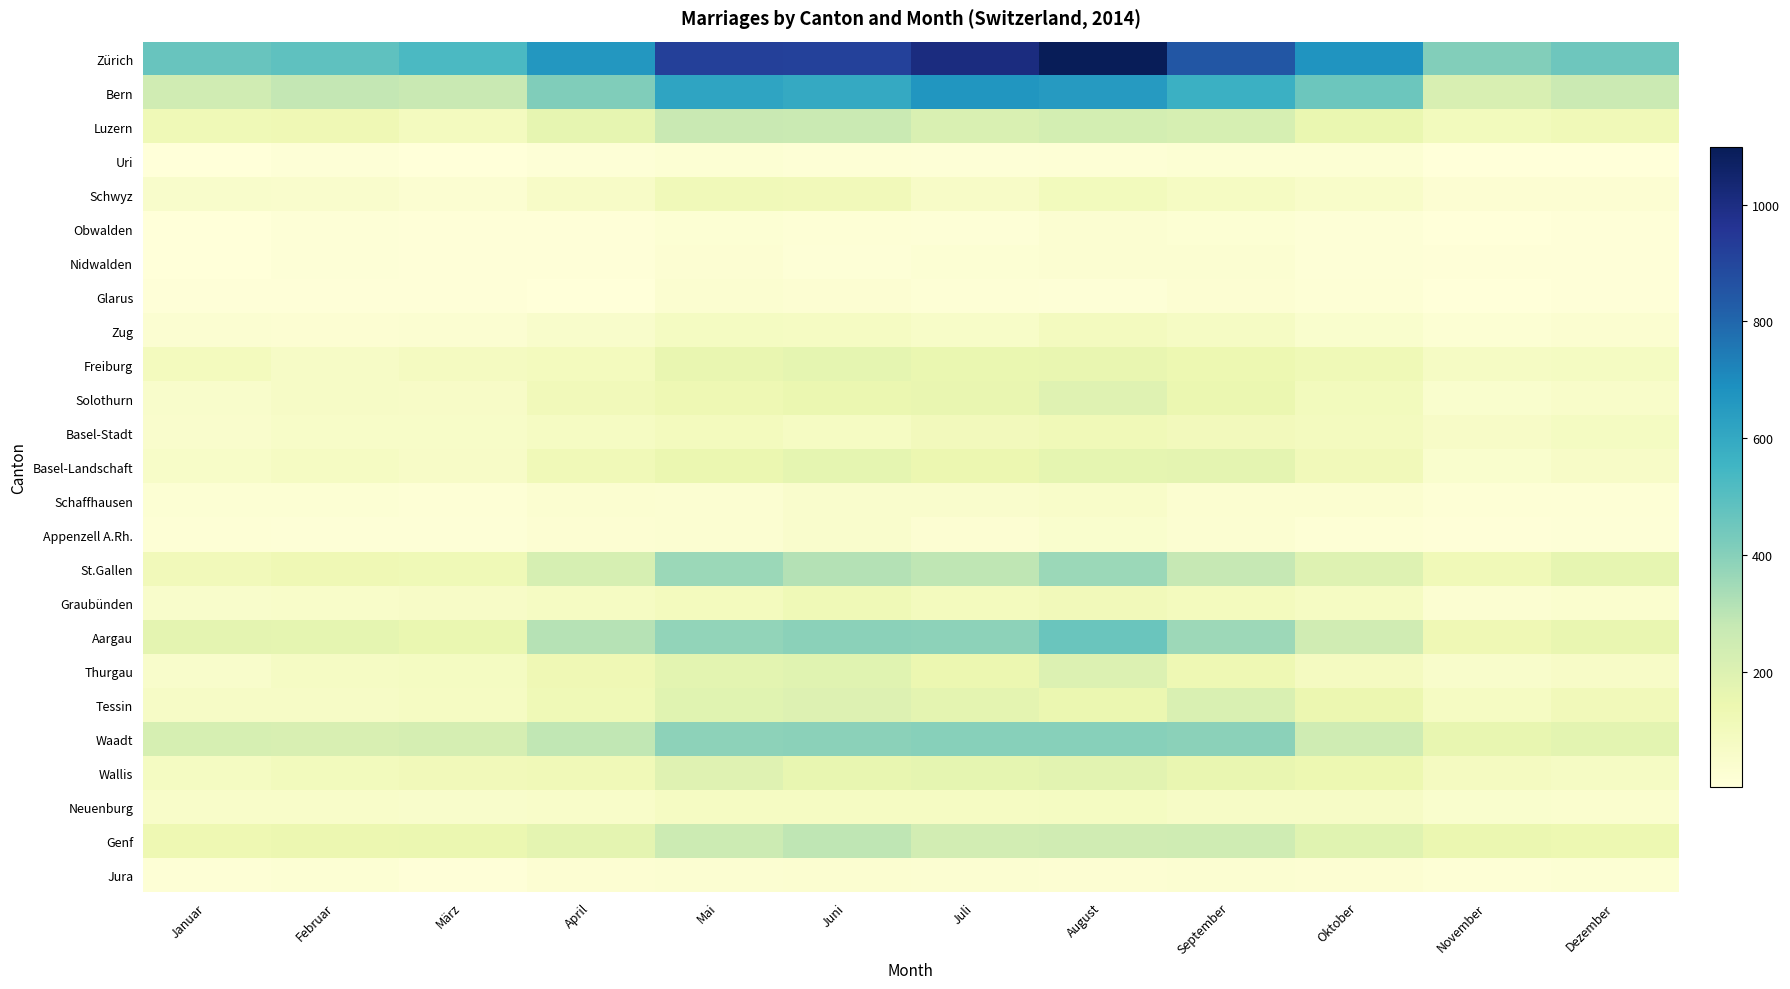

At which category is the sum across all series the highest?

August